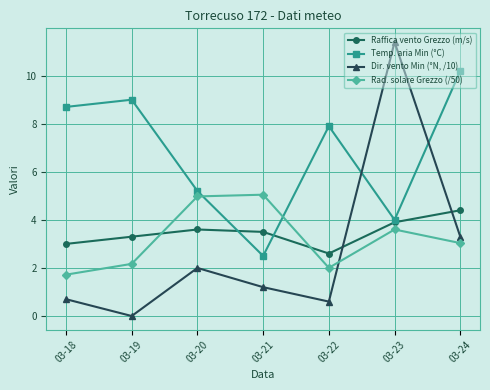

What is the difference between the Raffica vento Grezzo (m/s) values at 03-18 and 03-22?

0.4